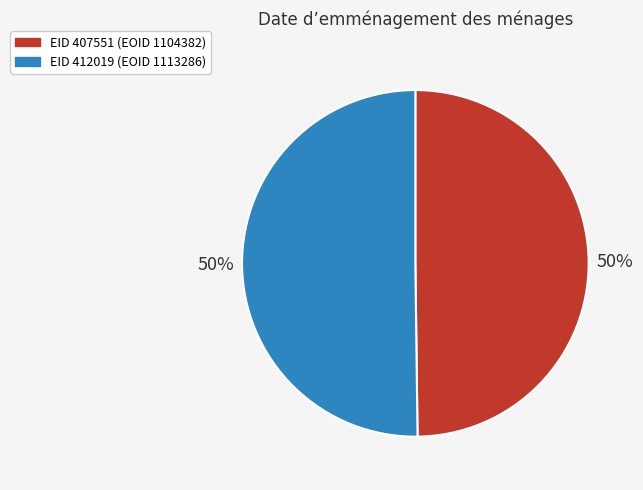

To the nearest percent, what is the average slice percentage?

50%